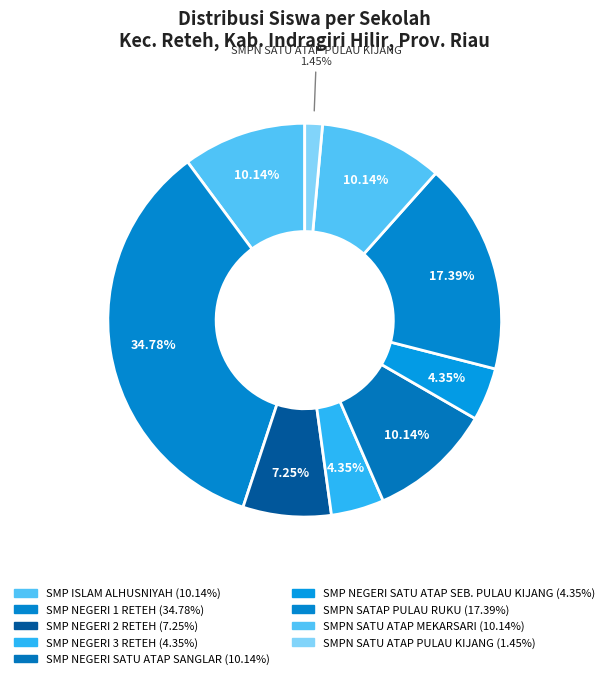

Is the sum of SMPN SATAP PULAU RUKU and SMP NEGERI 3 RETEH greater than half?

No